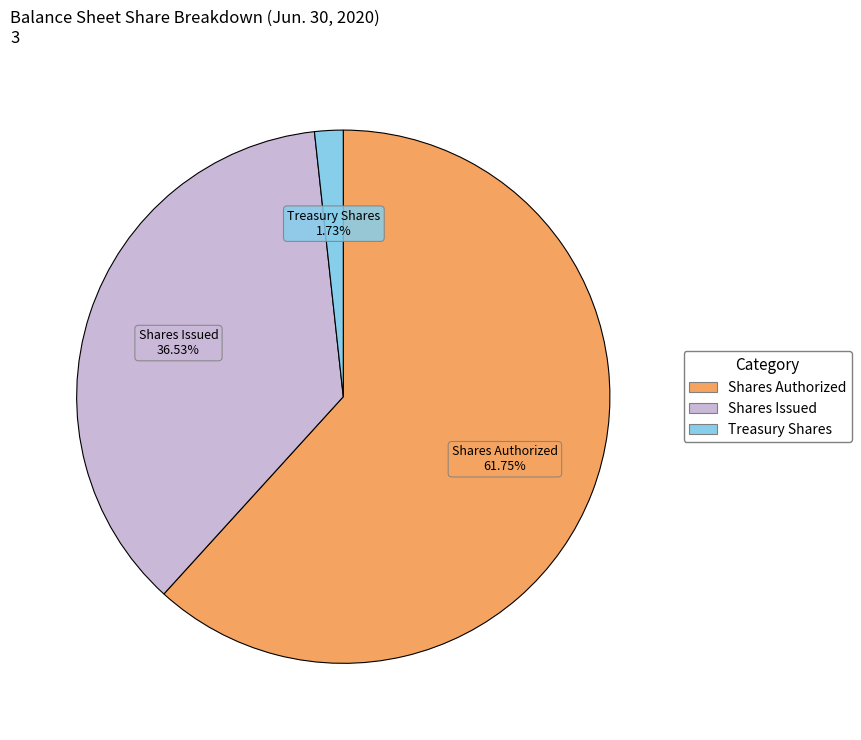

Combined, do Treasury Shares and Shares Issued account for over 50%?

No